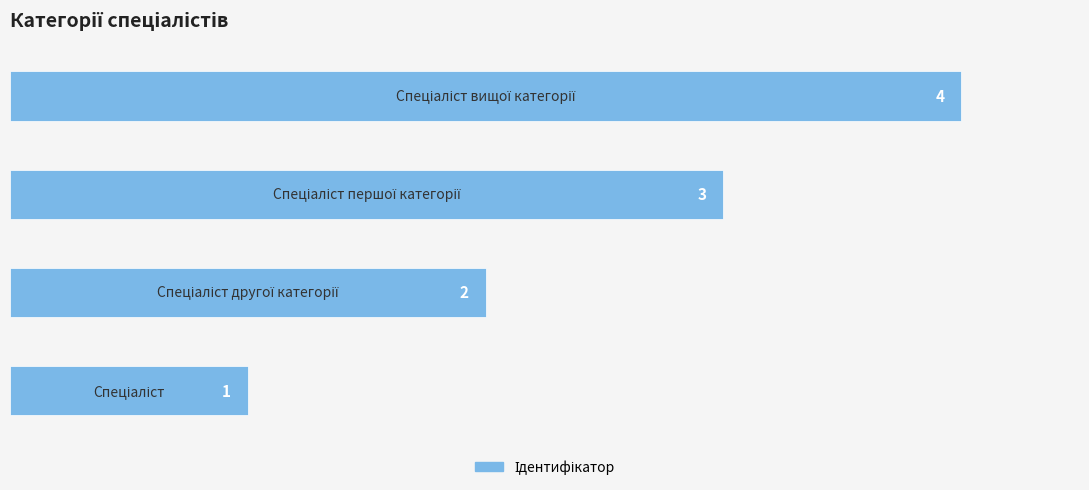

Count the values in the range 2 to 4.

3